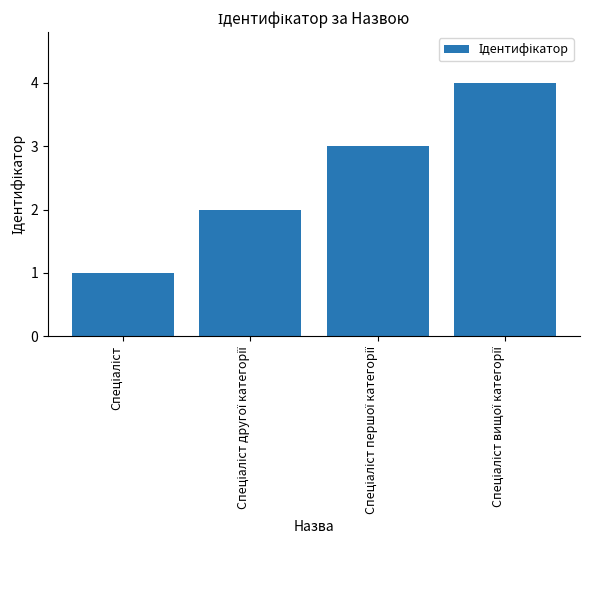

What is the greatest value displayed?

4